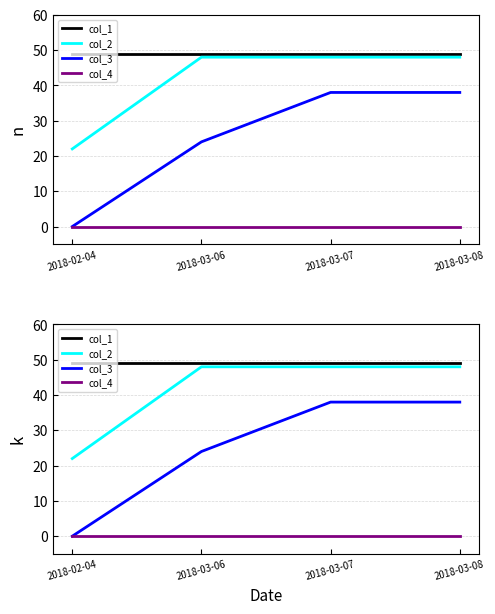

What is the maximum value shown in the chart?

49